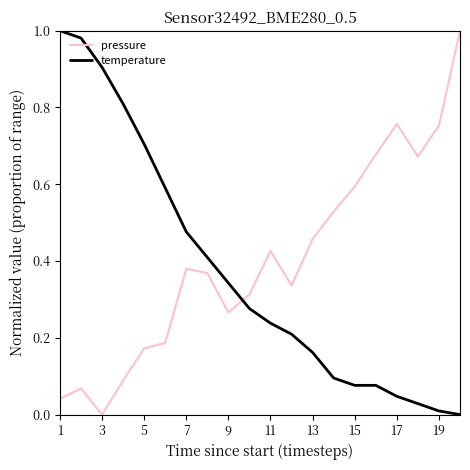

True or false: temperature and pressure intersect in this chart.

True